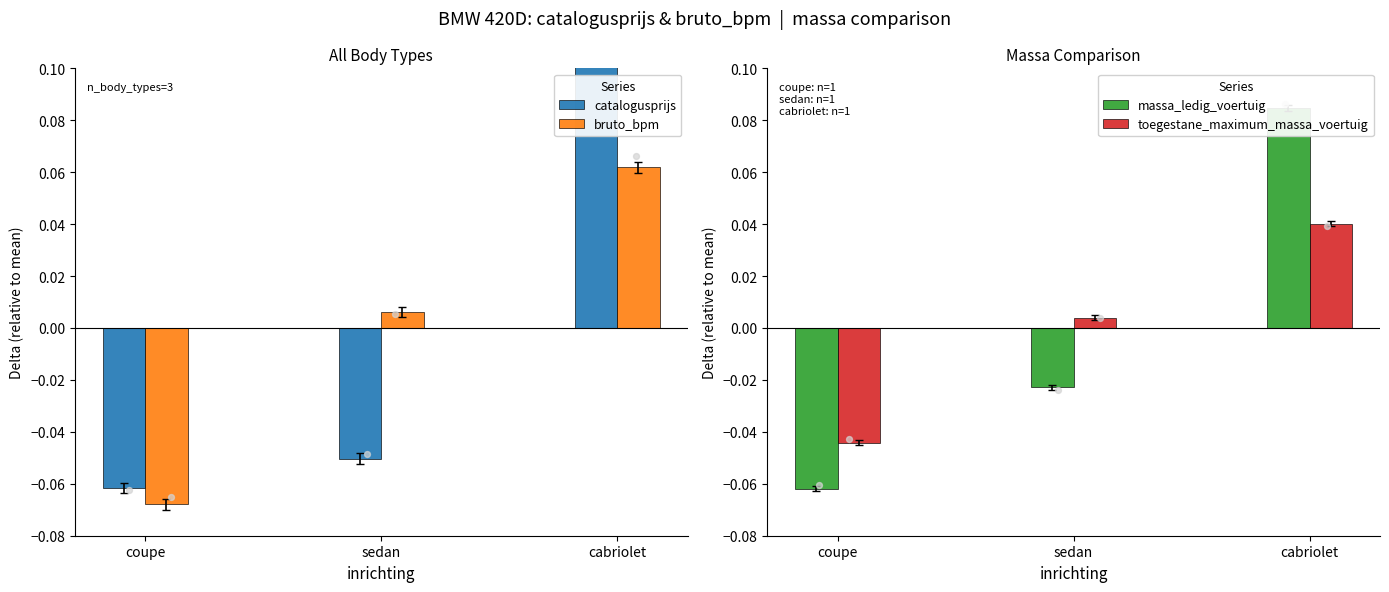

At which category is the sum across all series the highest?

cabriolet